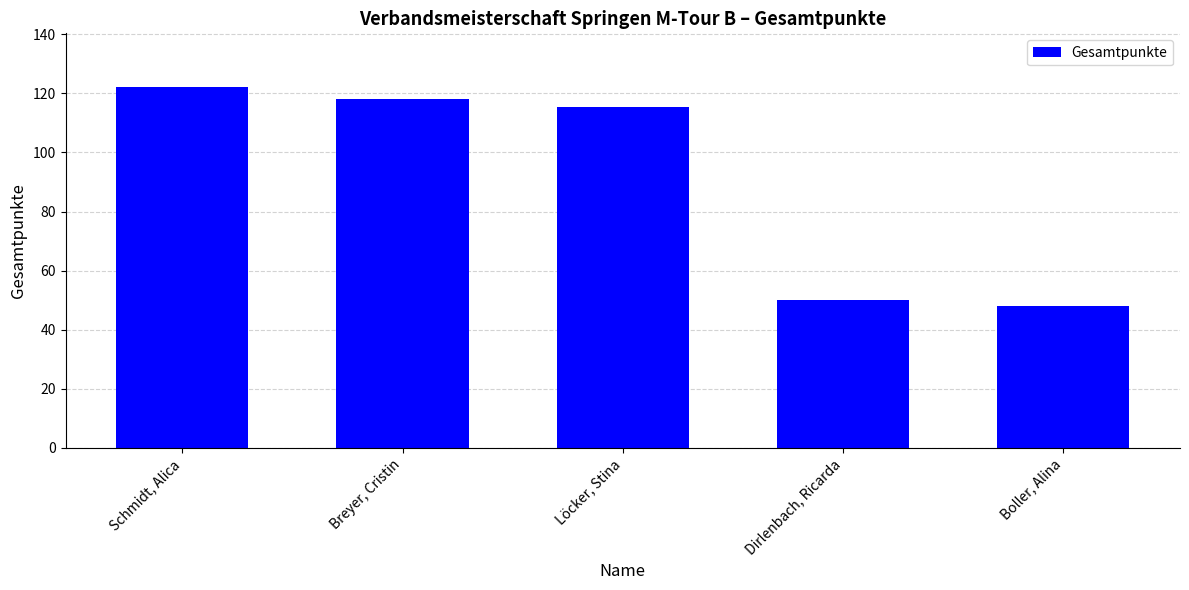

Count the number of categories in the chart.

5